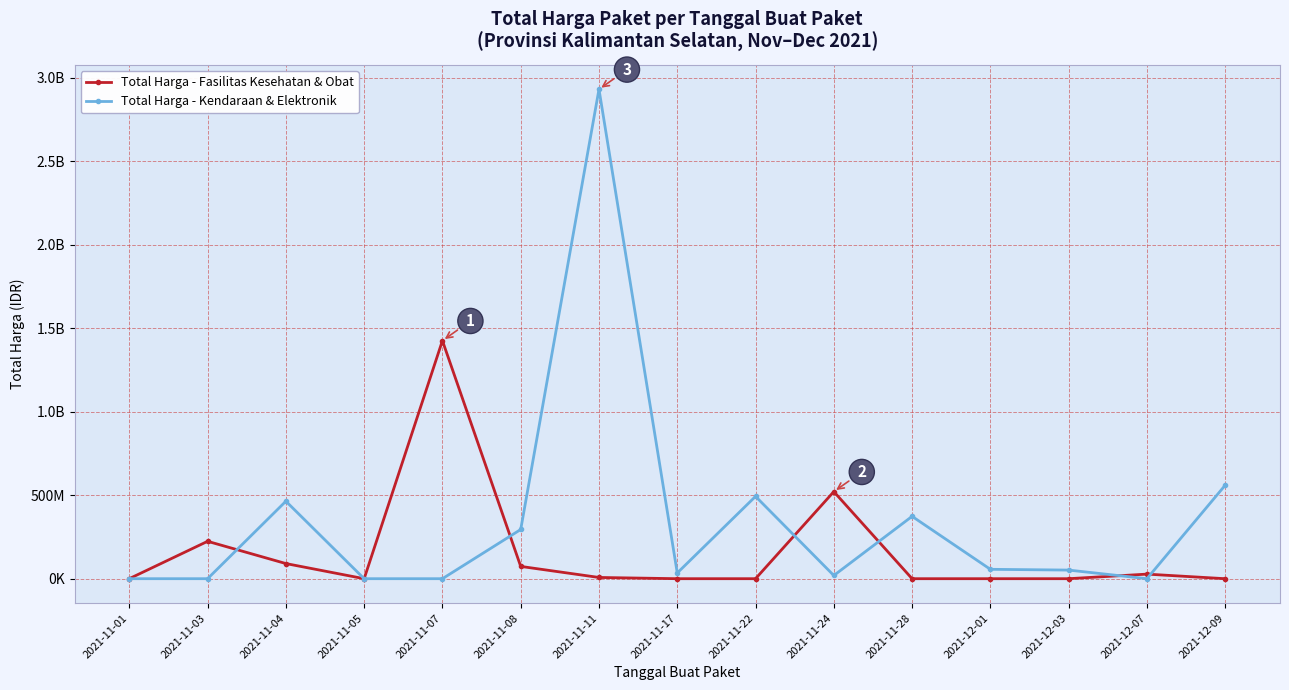

Does the chart have visible grid lines?

Yes